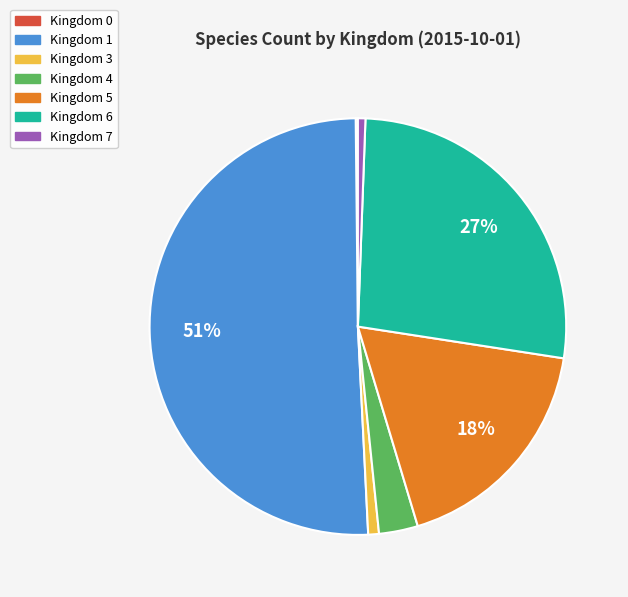

To the nearest percent, what is the average slice percentage?

14%